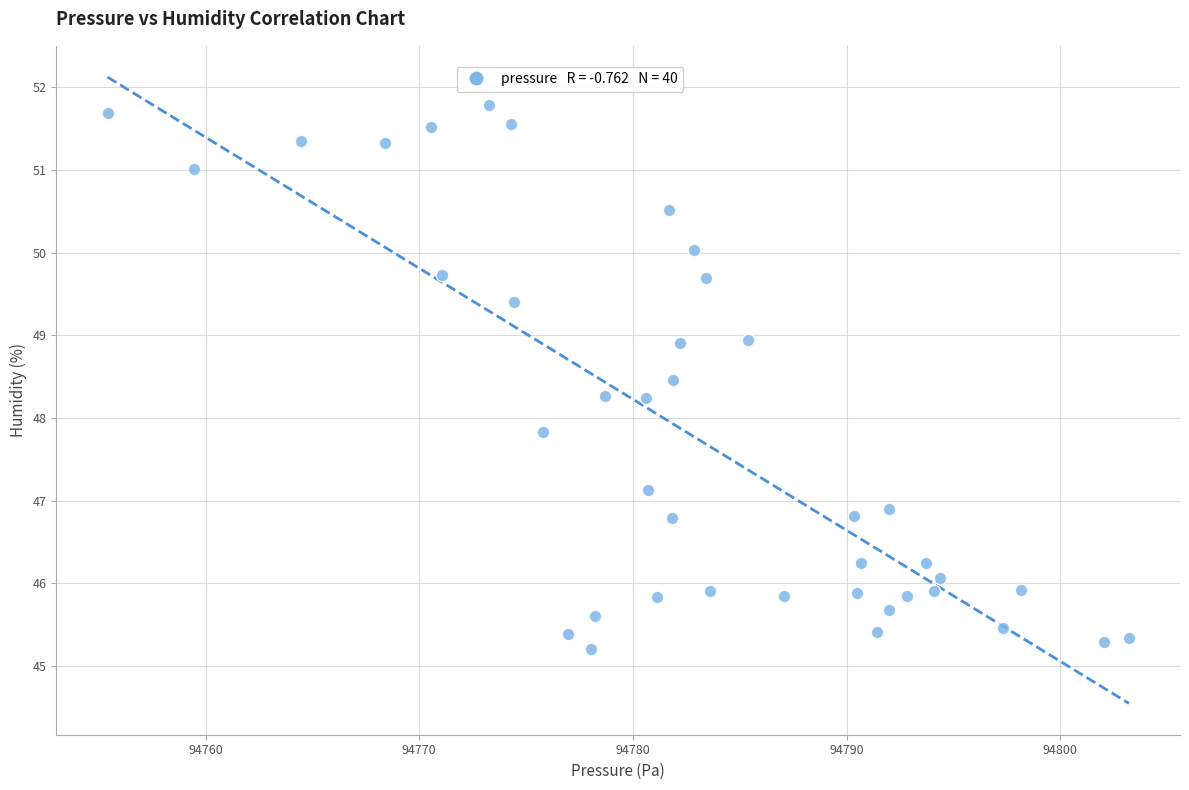

What is the range of X values (max minus min)?

47.8